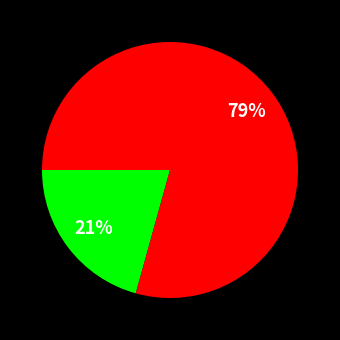

To the nearest percent, what is the average slice percentage?

50%